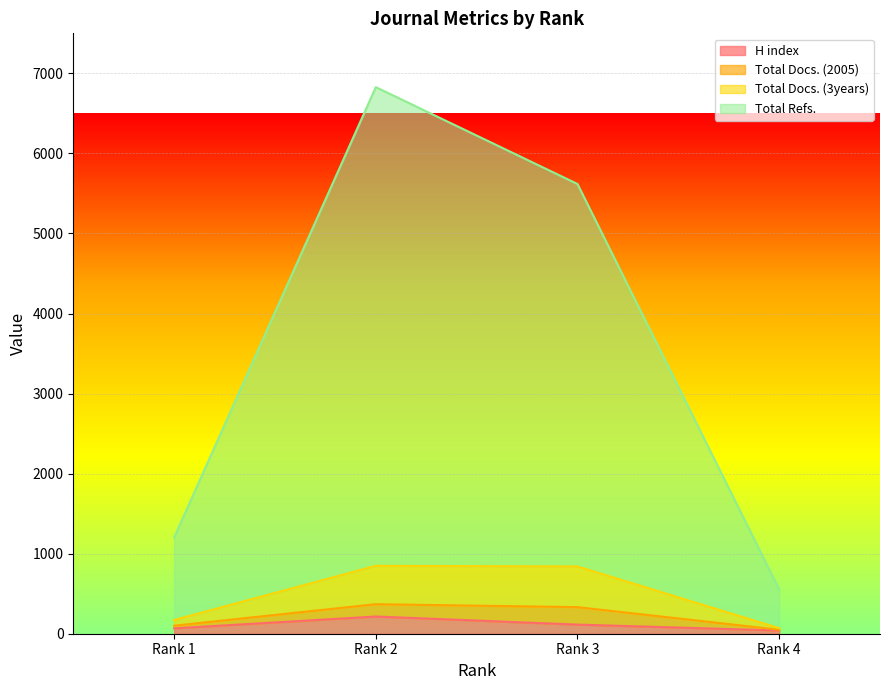

What is the highest value of the Total Docs. (3years) series?

848